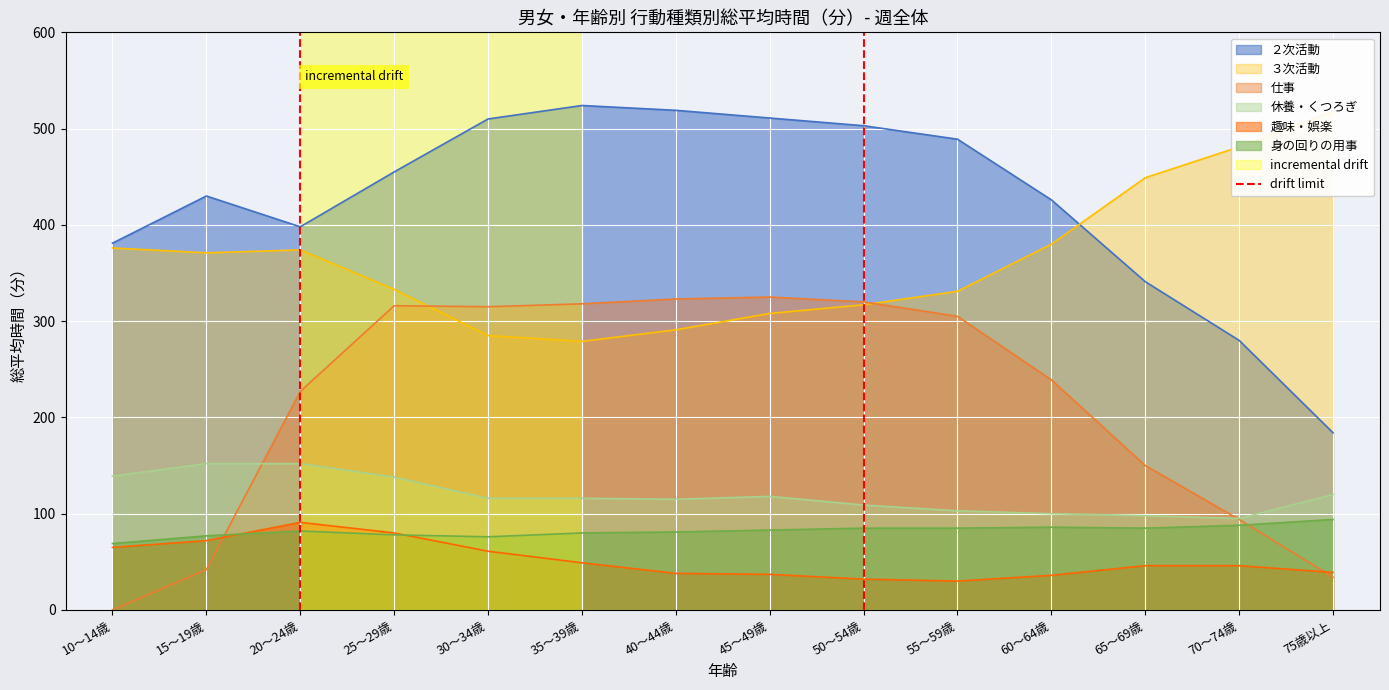

At which label is 仕事 closest to 162?

65～69歳